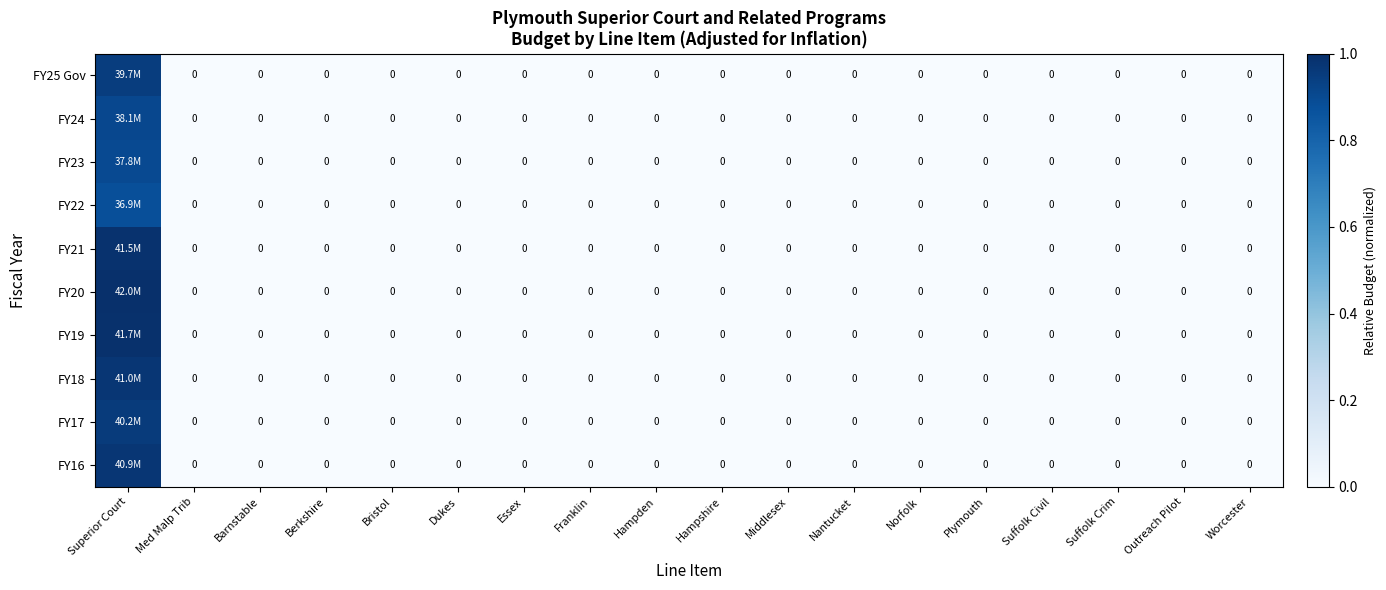

Which category has the highest value across all series?

Superior Court